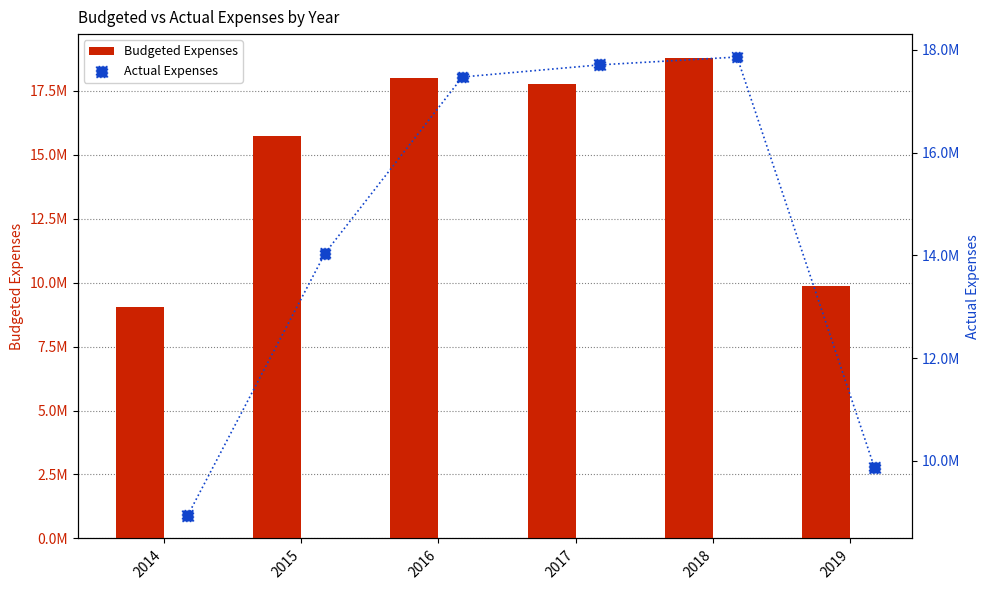

At which category is the sum across all series the highest?

2018